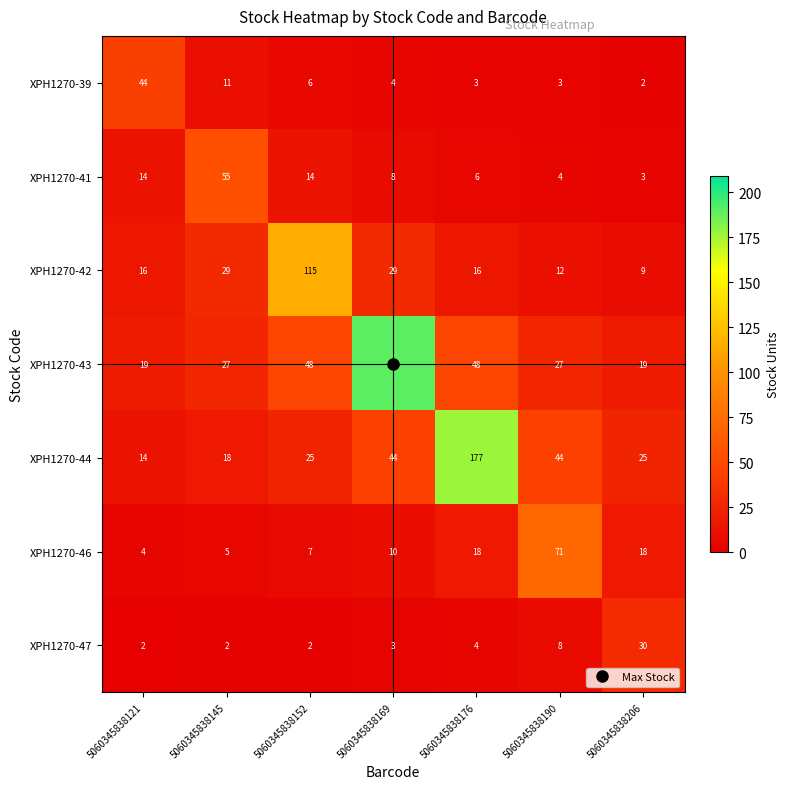

Is it true that XPH1270-41 equals 55 at 5060345838145?

True